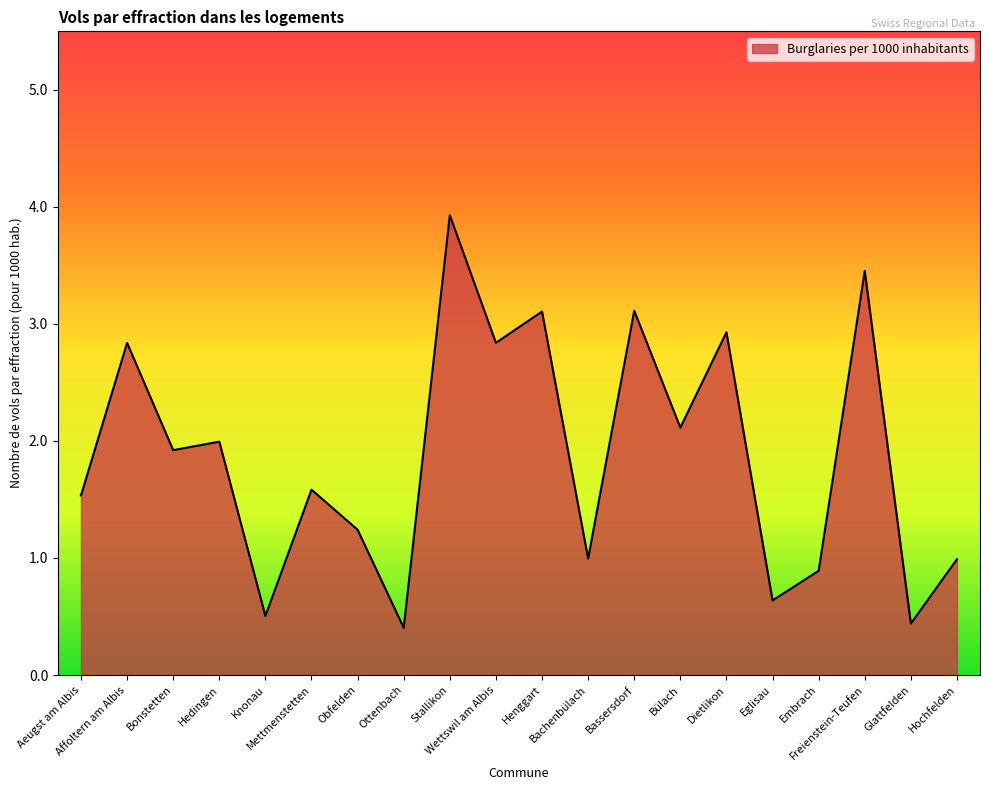

What is the change in value from Wettswil am Albis to Glattfelden?

-2.4